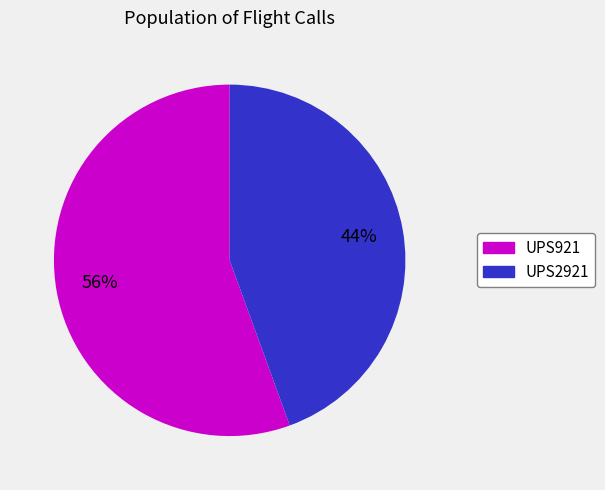

Rank the categories by value from lowest to highest.

UPS2921, UPS921